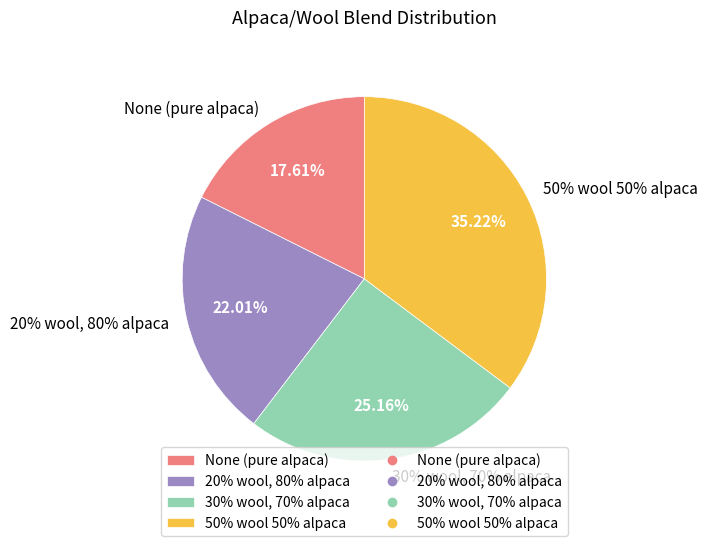

To the nearest percent, what portion does None (pure alpaca) represent?

18%